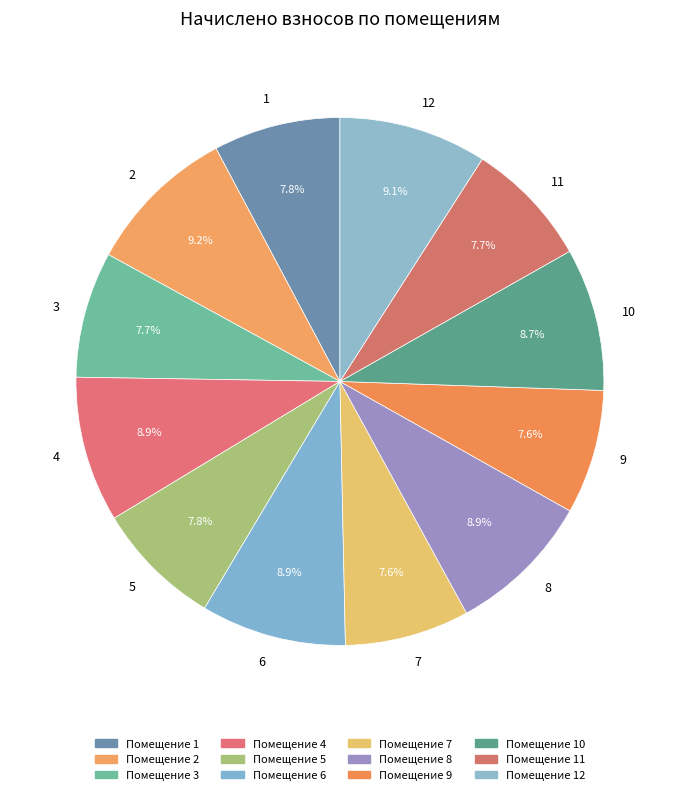

To the nearest percent, what is the combined percentage of 4 and 7?

17%